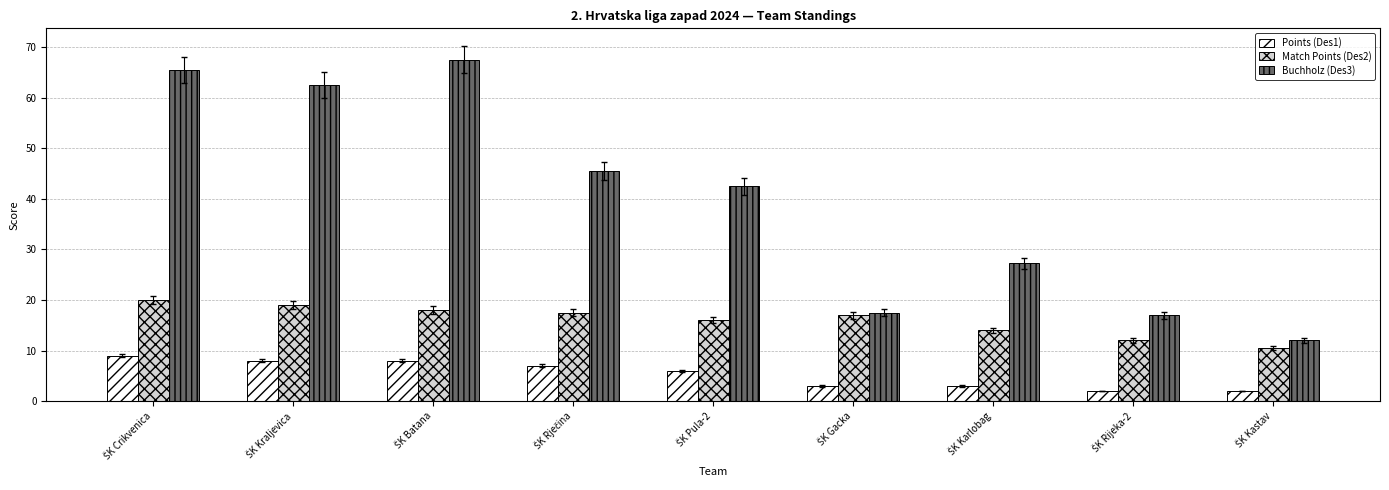

What is the sum of all Match Points (Des2) values?

144.0